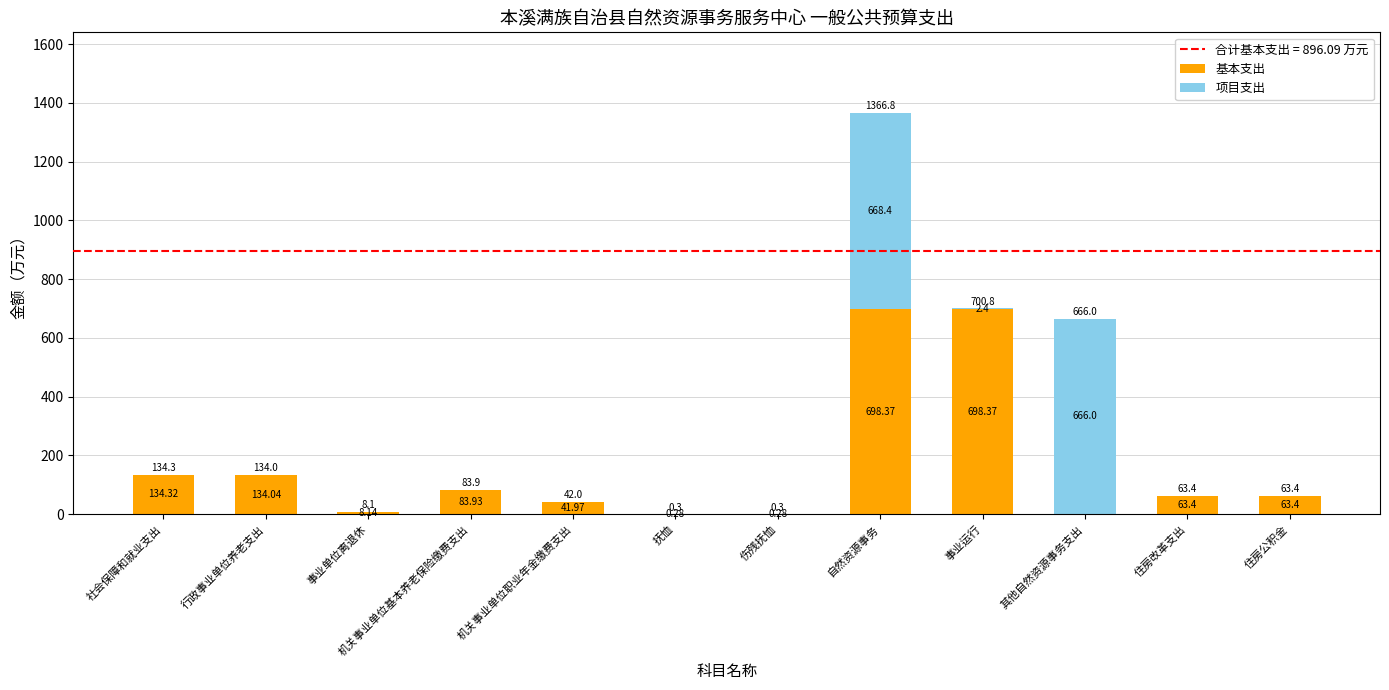

Is it true that 基本支出 equals 83.9 at 机关事业单位基本养老保险缴费支出?

True